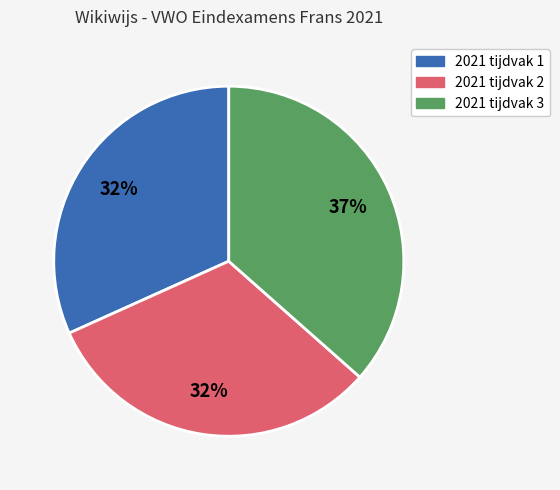

Which category has the biggest portion of the pie?

2021 tijdvak 3